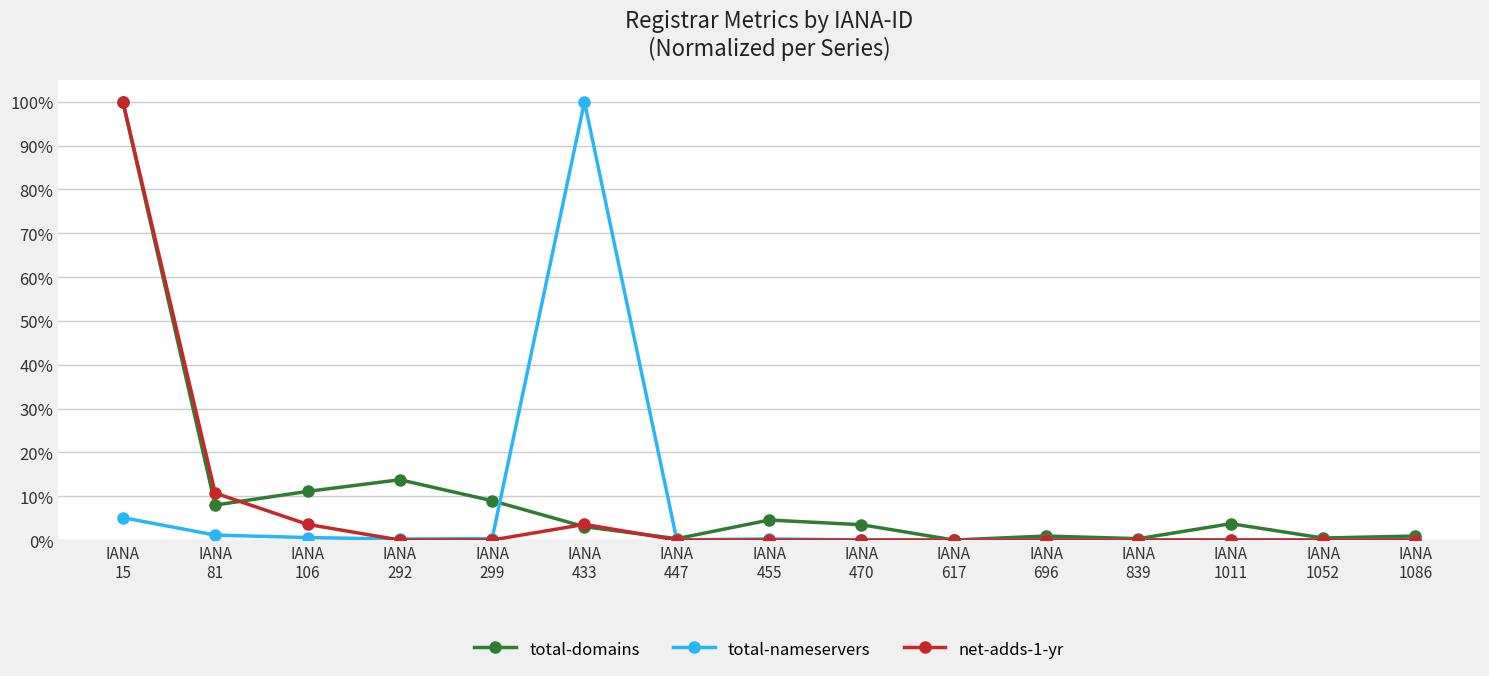

What is the approximate value of total-domains at IANA
292?

13.8